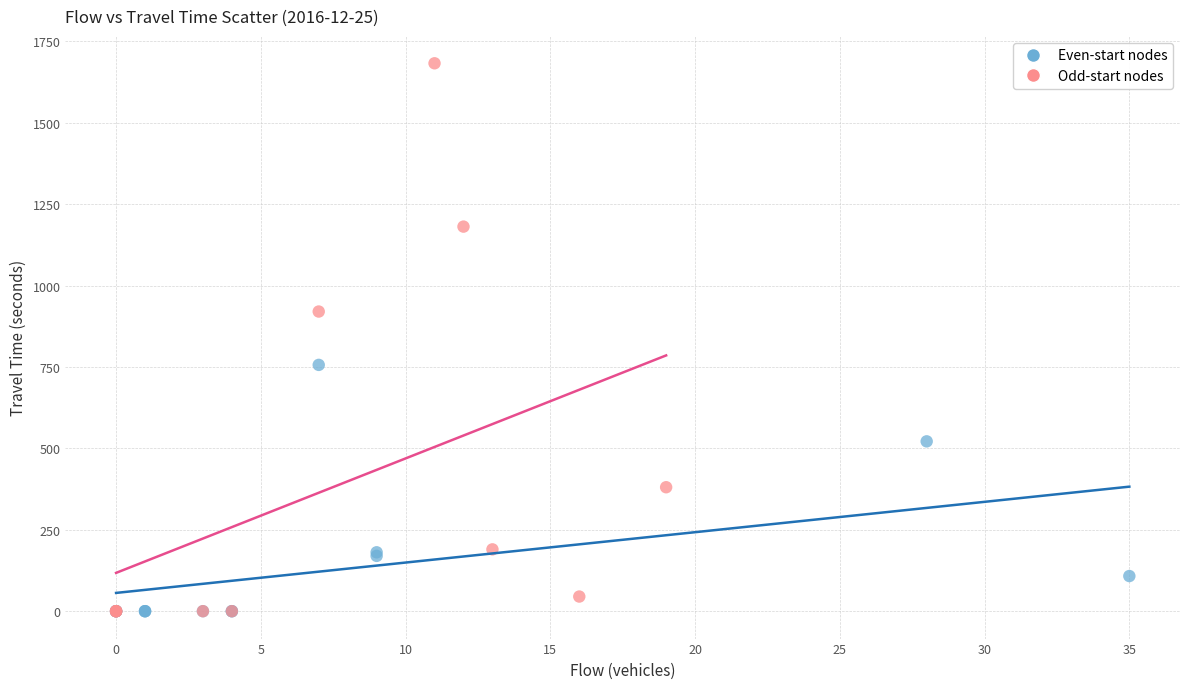

Which series contains the highest Y value?

Odd-start nodes